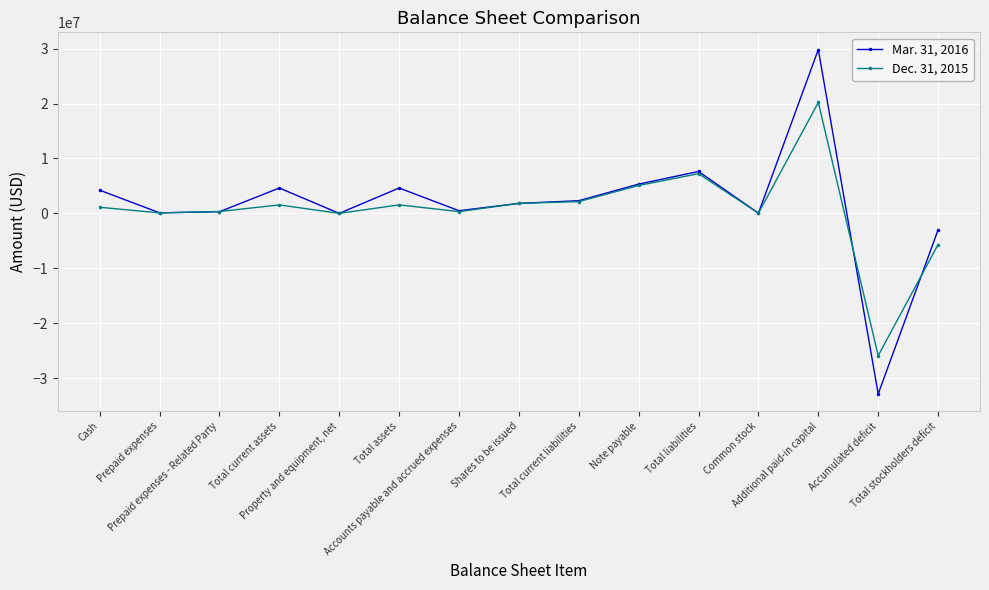

List the series in order of their overall mean, lowest first.

Dec. 31, 2015, Mar. 31, 2016